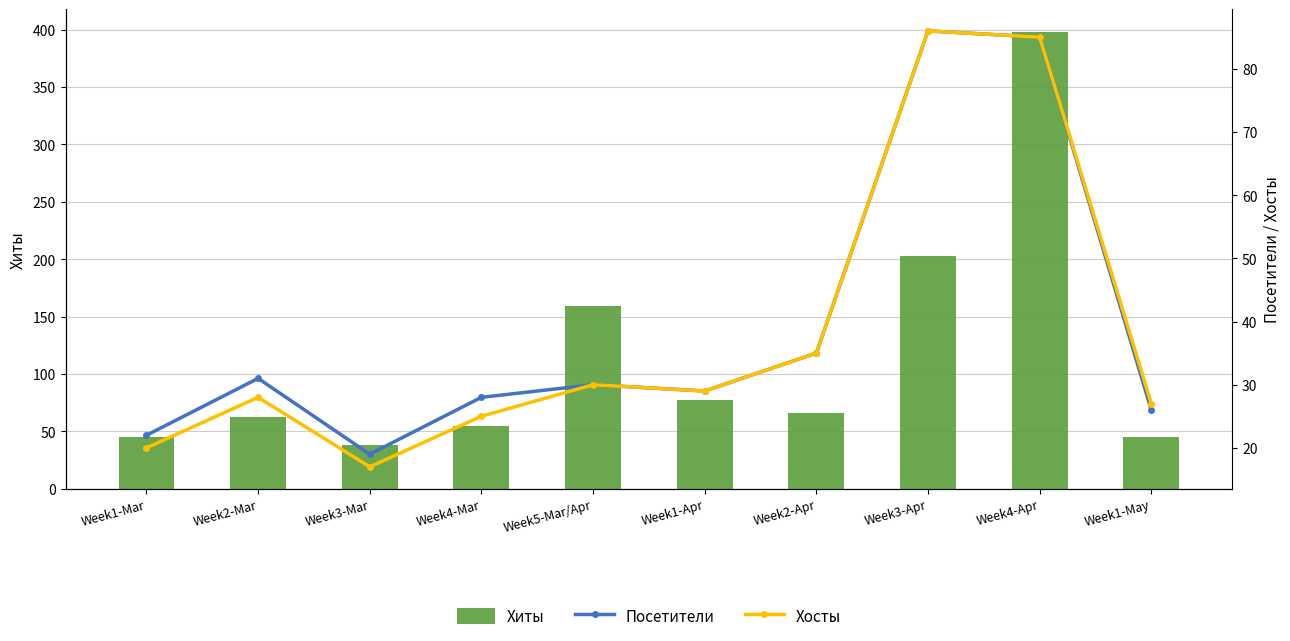

At which label does Хосты reach its peak?

Week3-Apr